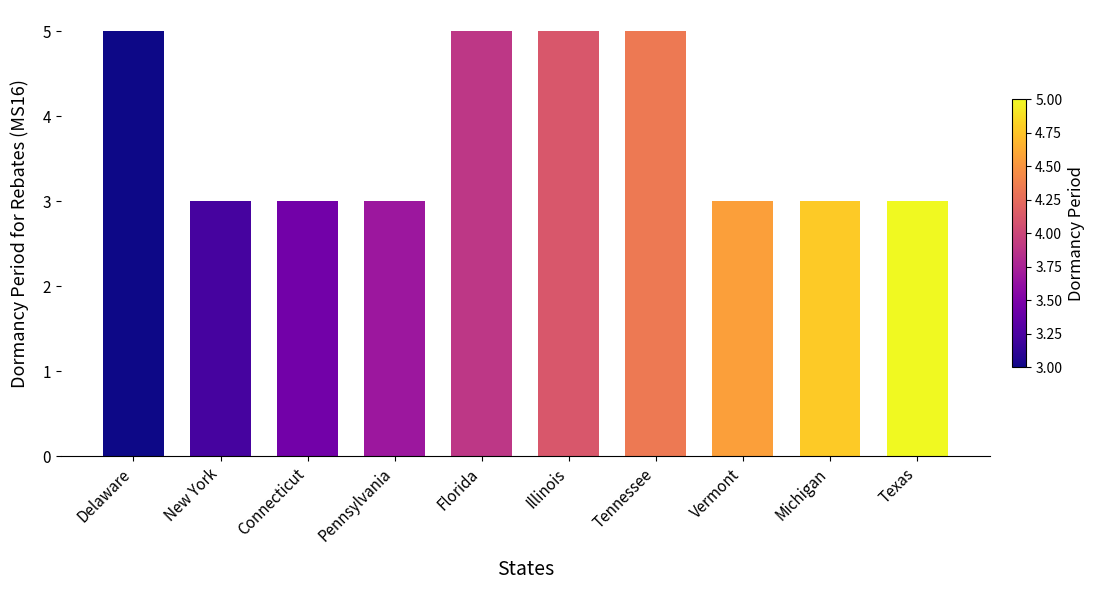

Does the chart contain any negative values?

No